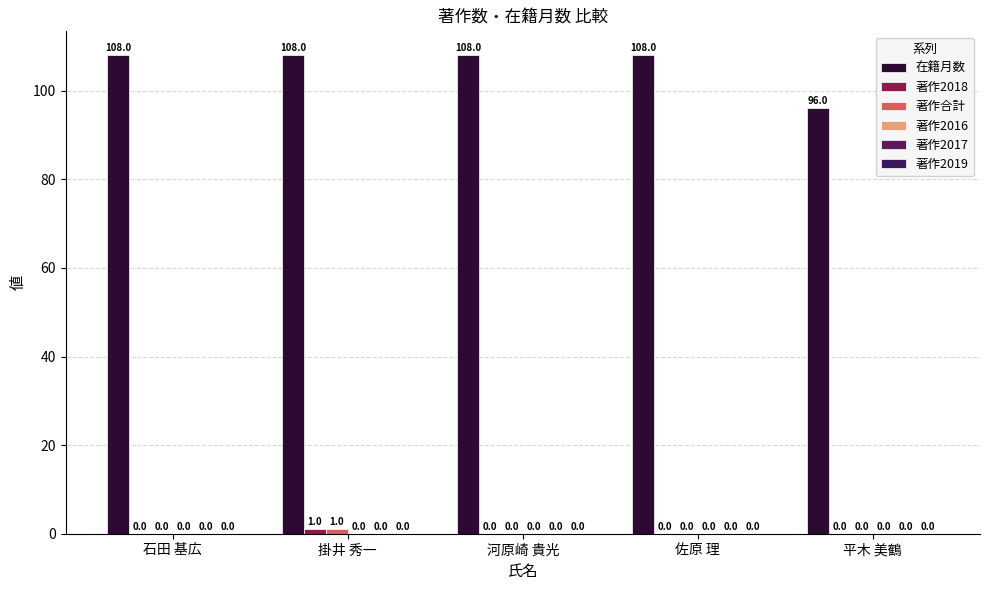

How many data points does each series have?

5